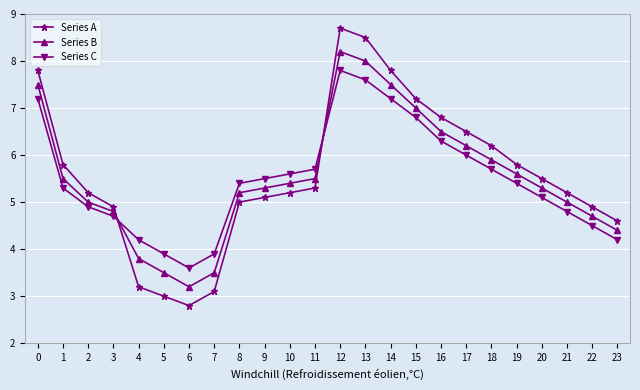

How many series are shown in this chart?

3